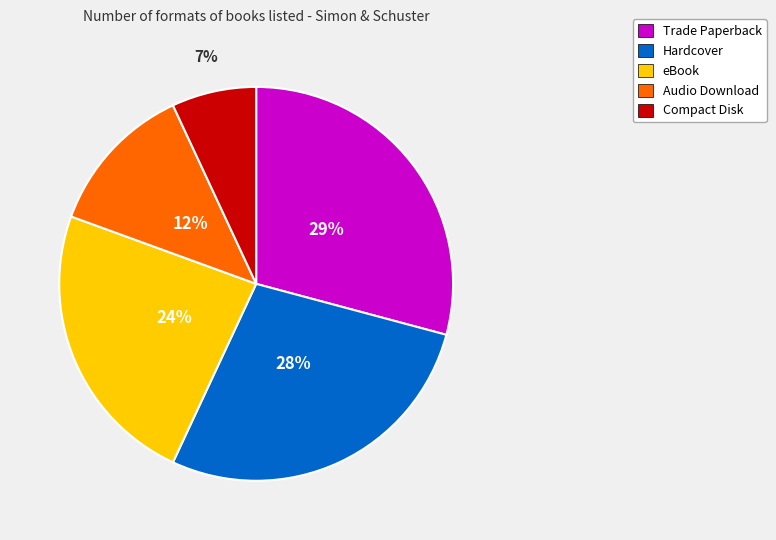

To the nearest percent, what portion does eBook represent?

24%